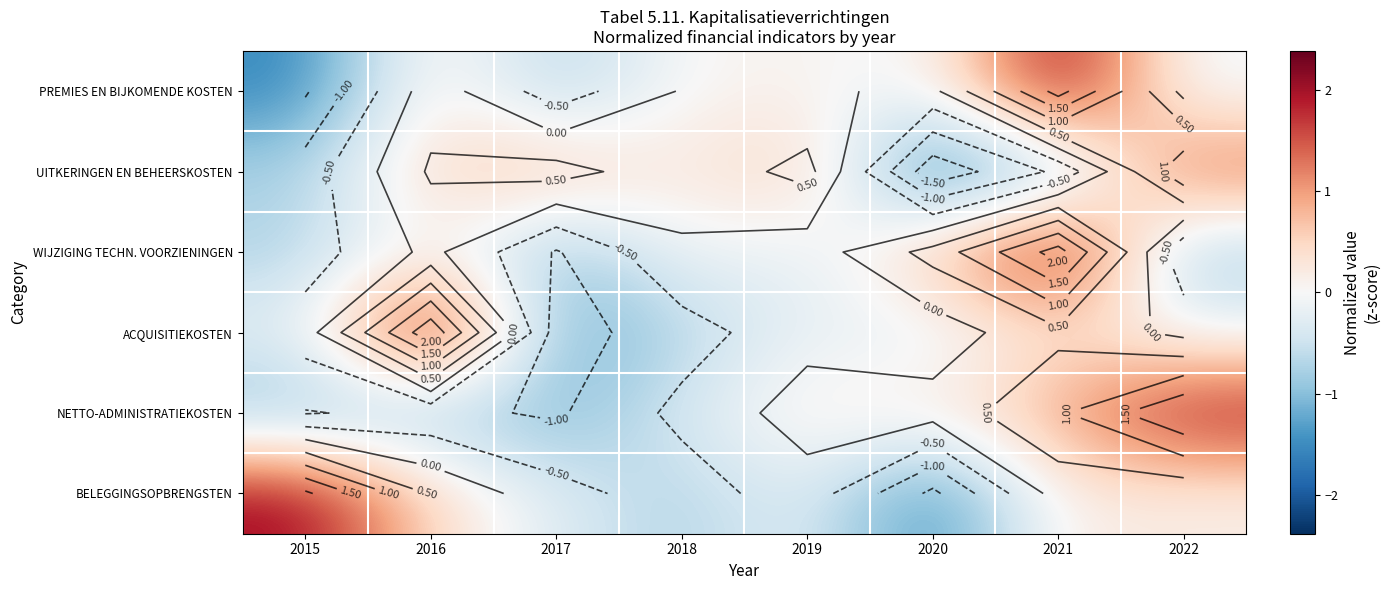

List the labels in order of WIJZIGING TECHN. VOORZIENINGEN value, largest first.

2021, 2020, 2016, 2018, 2019, 2015, 2022, 2017